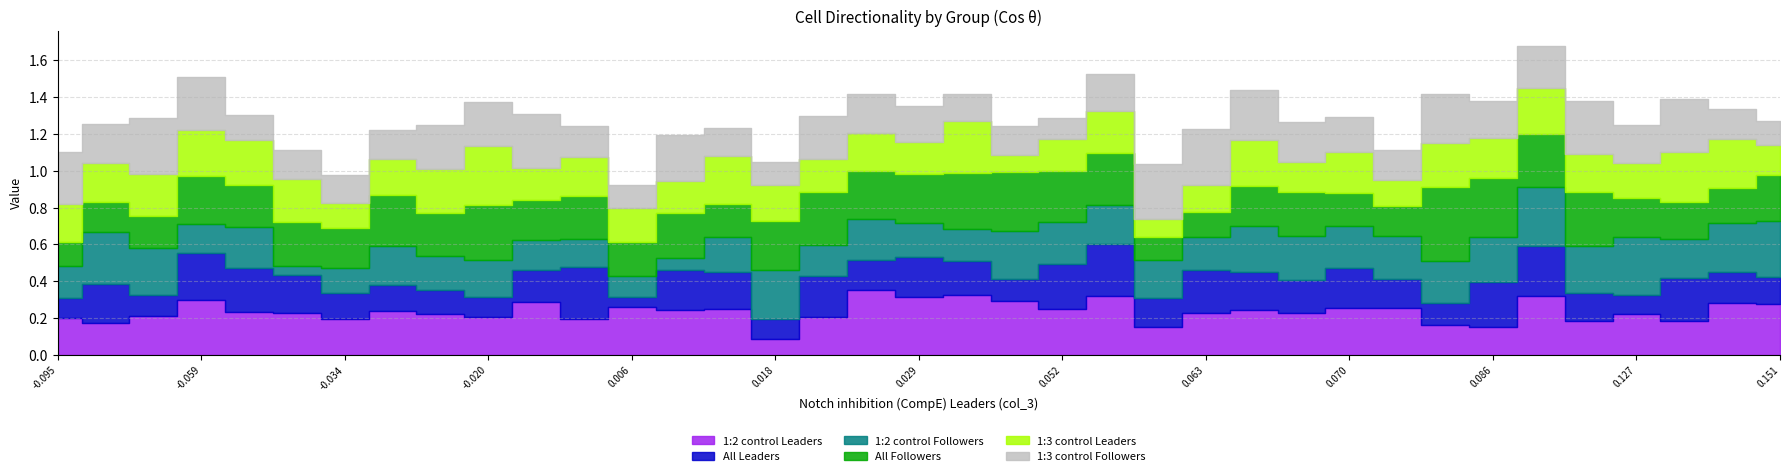

Which series changed the most between 6 and 21?

All Leaders